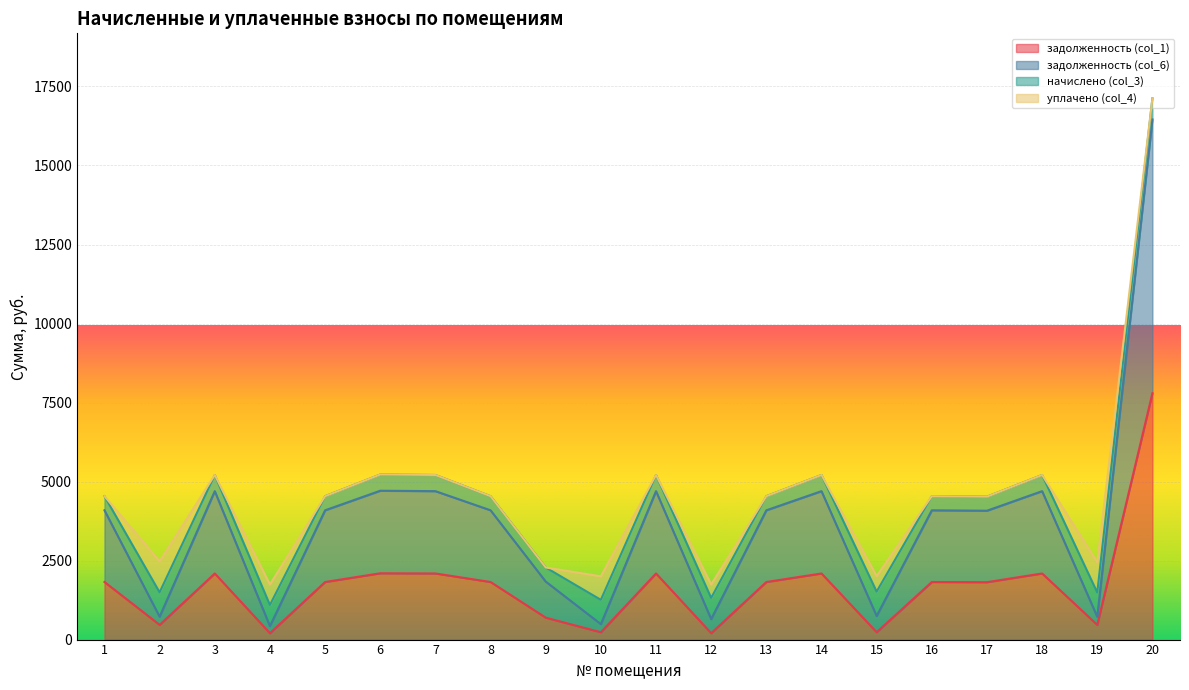

Read the задолженность (col_1) value at 11.

2091.9